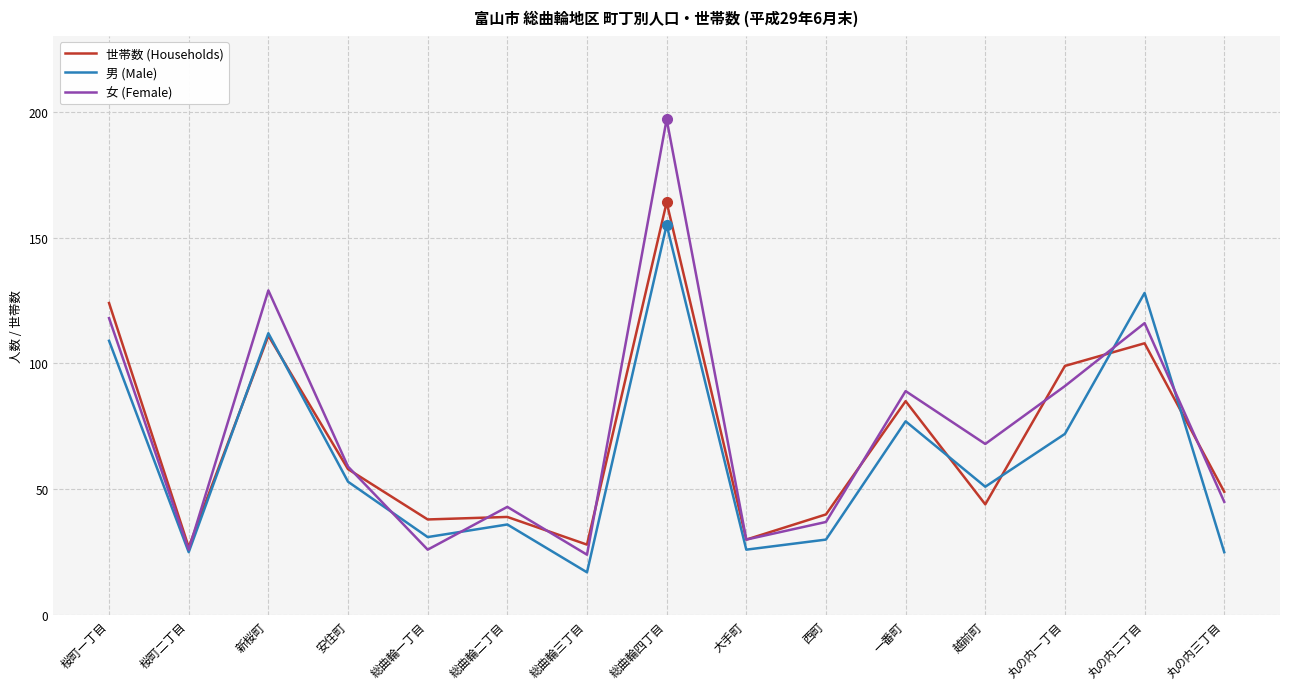

True or false: 男 (Male) has a value of 109 at 桜町一丁目.

True